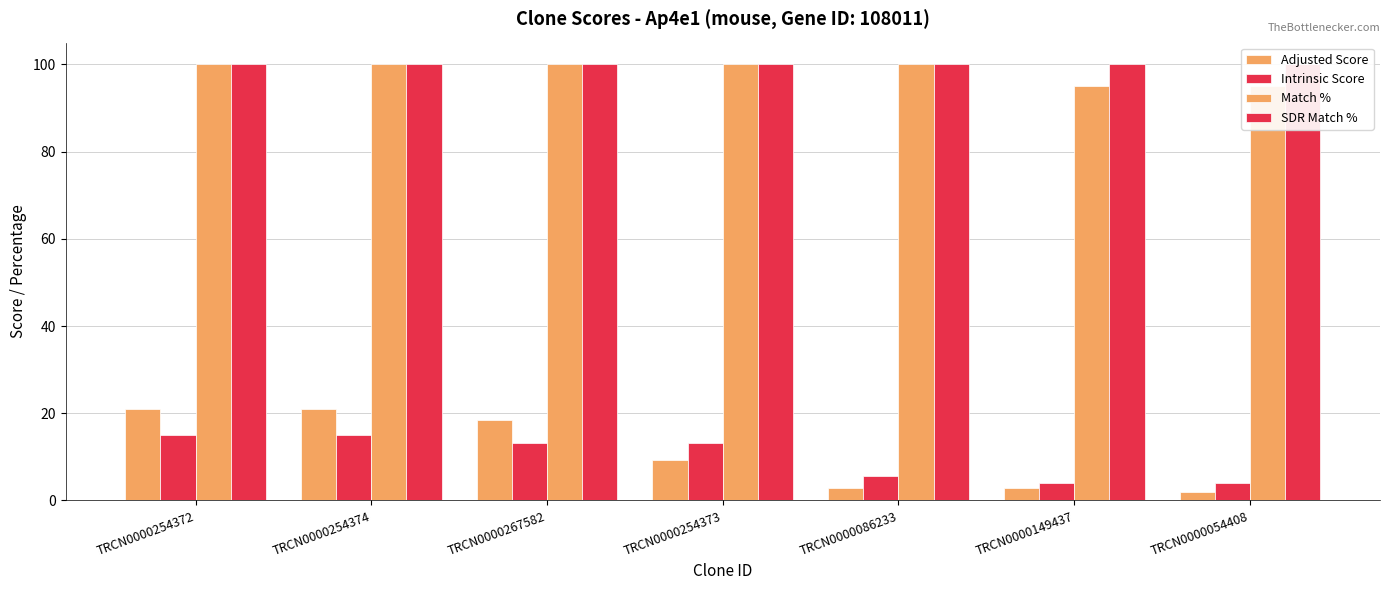

At which category is the sum across all series the highest?

TRCN0000254372